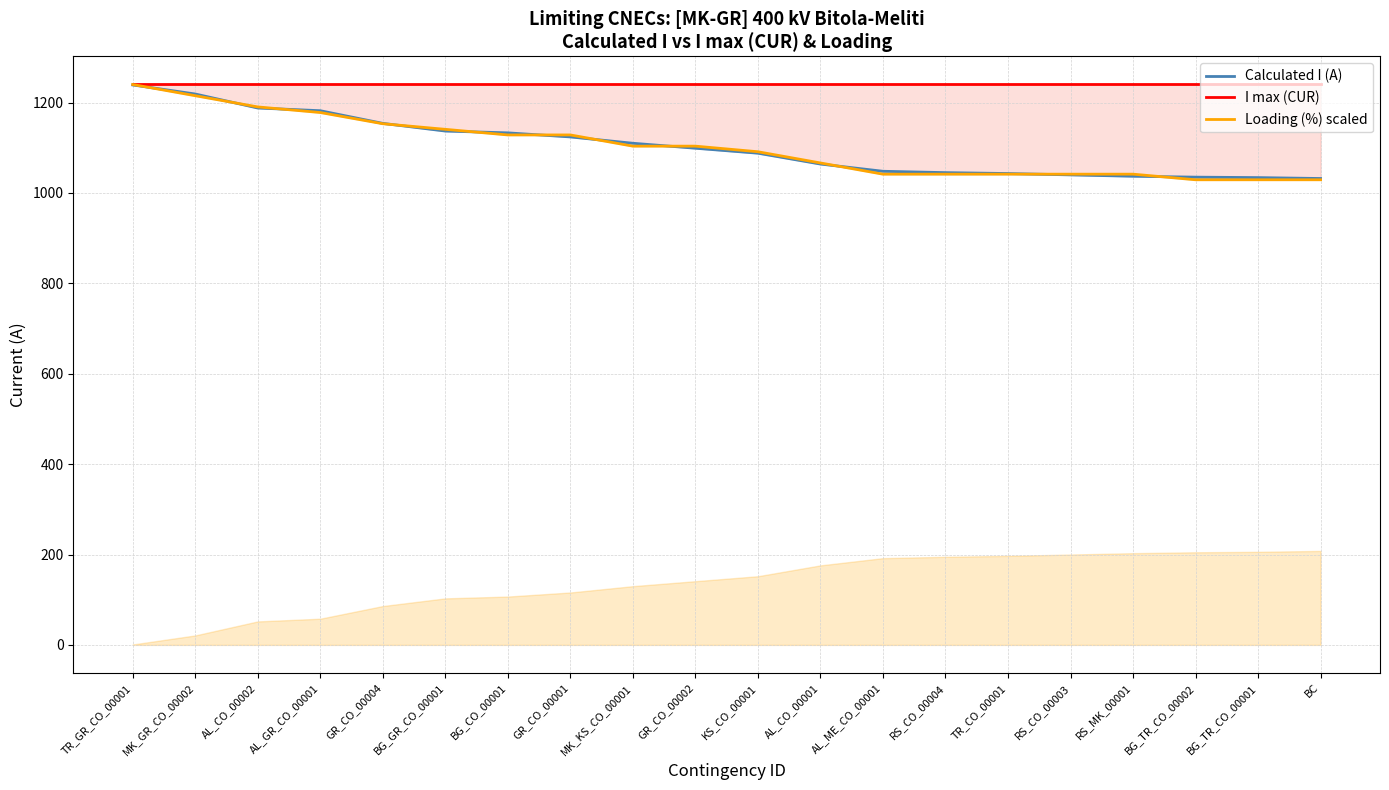

True or false: I max (CUR) and Calculated I (A) intersect in this chart.

False